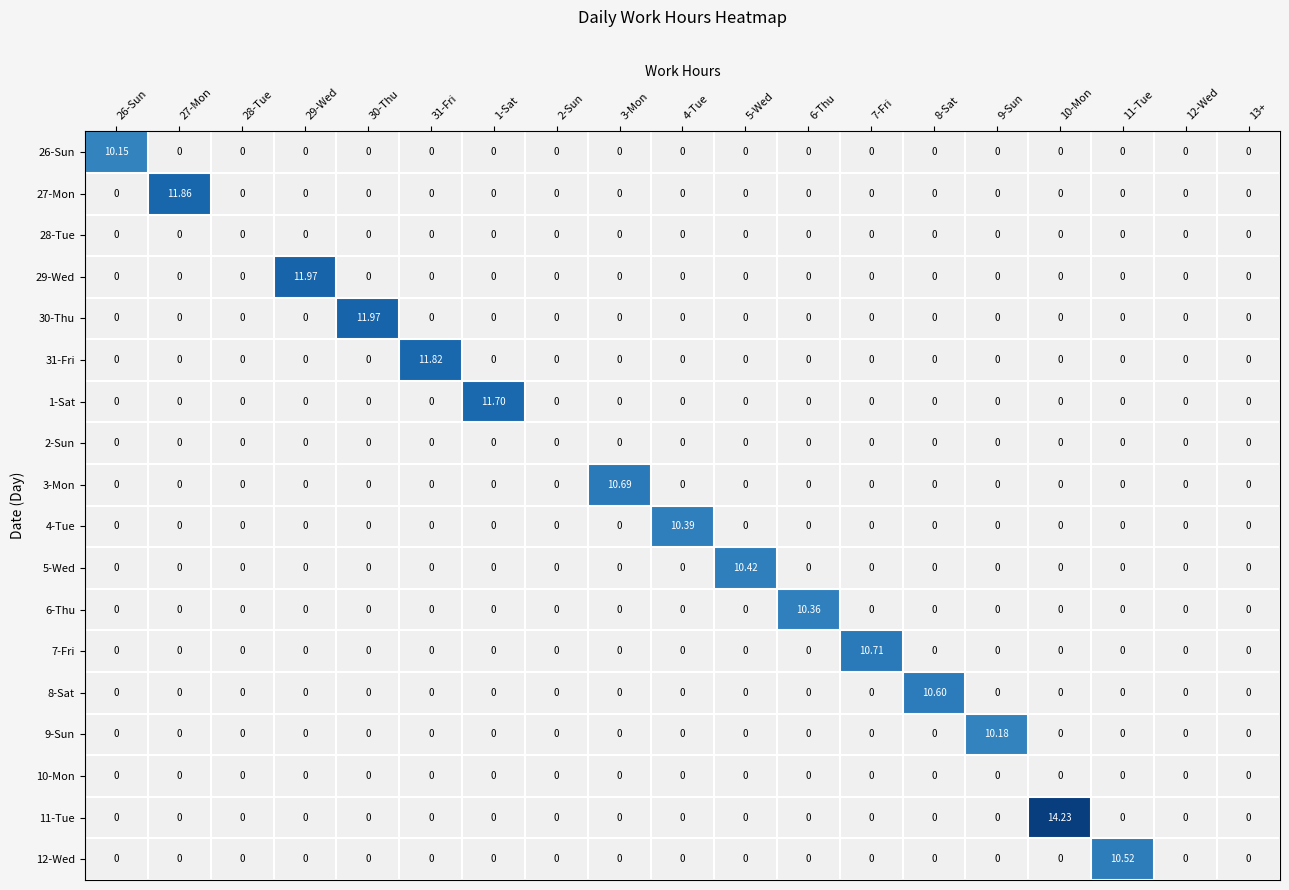

Reading left to right, extract all data points from this chart.

26-Sun: 26-Sun=10.2	27-Mon=0.0	28-Tue=0.0	29-Wed=0.0	30-Thu=0.0	31-Fri=0.0	1-Sat=0.0	2-Sun=0.0	3-Mon=0.0	4-Tue=0.0	5-Wed=0.0	6-Thu=0.0	7-Fri=0.0	8-Sat=0.0	9-Sun=0.0	10-Mon=0.0	11-Tue=0.0	12-Wed=0.0	13+=0.0
27-Mon: 26-Sun=0.0	27-Mon=11.9	28-Tue=0.0	29-Wed=0.0	30-Thu=0.0	31-Fri=0.0	1-Sat=0.0	2-Sun=0.0	3-Mon=0.0	4-Tue=0.0	5-Wed=0.0	6-Thu=0.0	7-Fri=0.0	8-Sat=0.0	9-Sun=0.0	10-Mon=0.0	11-Tue=0.0	12-Wed=0.0	13+=0.0
28-Tue: 26-Sun=0.0	27-Mon=0.0	28-Tue=0.0	29-Wed=0.0	30-Thu=0.0	31-Fri=0.0	1-Sat=0.0	2-Sun=0.0	3-Mon=0.0	4-Tue=0.0	5-Wed=0.0	6-Thu=0.0	7-Fri=0.0	8-Sat=0.0	9-Sun=0.0	10-Mon=0.0	11-Tue=0.0	12-Wed=0.0	13+=0.0
29-Wed: 26-Sun=0.0	27-Mon=0.0	28-Tue=0.0	29-Wed=12.0	30-Thu=0.0	31-Fri=0.0	1-Sat=0.0	2-Sun=0.0	3-Mon=0.0	4-Tue=0.0	5-Wed=0.0	6-Thu=0.0	7-Fri=0.0	8-Sat=0.0	9-Sun=0.0	10-Mon=0.0	11-Tue=0.0	12-Wed=0.0	13+=0.0
30-Thu: 26-Sun=0.0	27-Mon=0.0	28-Tue=0.0	29-Wed=0.0	30-Thu=12.0	31-Fri=0.0	1-Sat=0.0	2-Sun=0.0	3-Mon=0.0	4-Tue=0.0	5-Wed=0.0	6-Thu=0.0	7-Fri=0.0	8-Sat=0.0	9-Sun=0.0	10-Mon=0.0	11-Tue=0.0	12-Wed=0.0	13+=0.0
31-Fri: 26-Sun=0.0	27-Mon=0.0	28-Tue=0.0	29-Wed=0.0	30-Thu=0.0	31-Fri=11.8	1-Sat=0.0	2-Sun=0.0	3-Mon=0.0	4-Tue=0.0	5-Wed=0.0	6-Thu=0.0	7-Fri=0.0	8-Sat=0.0	9-Sun=0.0	10-Mon=0.0	11-Tue=0.0	12-Wed=0.0	13+=0.0
1-Sat: 26-Sun=0.0	27-Mon=0.0	28-Tue=0.0	29-Wed=0.0	30-Thu=0.0	31-Fri=0.0	1-Sat=11.7	2-Sun=0.0	3-Mon=0.0	4-Tue=0.0	5-Wed=0.0	6-Thu=0.0	7-Fri=0.0	8-Sat=0.0	9-Sun=0.0	10-Mon=0.0	11-Tue=0.0	12-Wed=0.0	13+=0.0
2-Sun: 26-Sun=0.0	27-Mon=0.0	28-Tue=0.0	29-Wed=0.0	30-Thu=0.0	31-Fri=0.0	1-Sat=0.0	2-Sun=0.0	3-Mon=0.0	4-Tue=0.0	5-Wed=0.0	6-Thu=0.0	7-Fri=0.0	8-Sat=0.0	9-Sun=0.0	10-Mon=0.0	11-Tue=0.0	12-Wed=0.0	13+=0.0
3-Mon: 26-Sun=0.0	27-Mon=0.0	28-Tue=0.0	29-Wed=0.0	30-Thu=0.0	31-Fri=0.0	1-Sat=0.0	2-Sun=0.0	3-Mon=10.7	4-Tue=0.0	5-Wed=0.0	6-Thu=0.0	7-Fri=0.0	8-Sat=0.0	9-Sun=0.0	10-Mon=0.0	11-Tue=0.0	12-Wed=0.0	13+=0.0
4-Tue: 26-Sun=0.0	27-Mon=0.0	28-Tue=0.0	29-Wed=0.0	30-Thu=0.0	31-Fri=0.0	1-Sat=0.0	2-Sun=0.0	3-Mon=0.0	4-Tue=10.4	5-Wed=0.0	6-Thu=0.0	7-Fri=0.0	8-Sat=0.0	9-Sun=0.0	10-Mon=0.0	11-Tue=0.0	12-Wed=0.0	13+=0.0
5-Wed: 26-Sun=0.0	27-Mon=0.0	28-Tue=0.0	29-Wed=0.0	30-Thu=0.0	31-Fri=0.0	1-Sat=0.0	2-Sun=0.0	3-Mon=0.0	4-Tue=0.0	5-Wed=10.4	6-Thu=0.0	7-Fri=0.0	8-Sat=0.0	9-Sun=0.0	10-Mon=0.0	11-Tue=0.0	12-Wed=0.0	13+=0.0
6-Thu: 26-Sun=0.0	27-Mon=0.0	28-Tue=0.0	29-Wed=0.0	30-Thu=0.0	31-Fri=0.0	1-Sat=0.0	2-Sun=0.0	3-Mon=0.0	4-Tue=0.0	5-Wed=0.0	6-Thu=10.4	7-Fri=0.0	8-Sat=0.0	9-Sun=0.0	10-Mon=0.0	11-Tue=0.0	12-Wed=0.0	13+=0.0
7-Fri: 26-Sun=0.0	27-Mon=0.0	28-Tue=0.0	29-Wed=0.0	30-Thu=0.0	31-Fri=0.0	1-Sat=0.0	2-Sun=0.0	3-Mon=0.0	4-Tue=0.0	5-Wed=0.0	6-Thu=0.0	7-Fri=10.7	8-Sat=0.0	9-Sun=0.0	10-Mon=0.0	11-Tue=0.0	12-Wed=0.0	13+=0.0
8-Sat: 26-Sun=0.0	27-Mon=0.0	28-Tue=0.0	29-Wed=0.0	30-Thu=0.0	31-Fri=0.0	1-Sat=0.0	2-Sun=0.0	3-Mon=0.0	4-Tue=0.0	5-Wed=0.0	6-Thu=0.0	7-Fri=0.0	8-Sat=10.6	9-Sun=0.0	10-Mon=0.0	11-Tue=0.0	12-Wed=0.0	13+=0.0
9-Sun: 26-Sun=0.0	27-Mon=0.0	28-Tue=0.0	29-Wed=0.0	30-Thu=0.0	31-Fri=0.0	1-Sat=0.0	2-Sun=0.0	3-Mon=0.0	4-Tue=0.0	5-Wed=0.0	6-Thu=0.0	7-Fri=0.0	8-Sat=0.0	9-Sun=10.2	10-Mon=0.0	11-Tue=0.0	12-Wed=0.0	13+=0.0
10-Mon: 26-Sun=0.0	27-Mon=0.0	28-Tue=0.0	29-Wed=0.0	30-Thu=0.0	31-Fri=0.0	1-Sat=0.0	2-Sun=0.0	3-Mon=0.0	4-Tue=0.0	5-Wed=0.0	6-Thu=0.0	7-Fri=0.0	8-Sat=0.0	9-Sun=0.0	10-Mon=0.0	11-Tue=0.0	12-Wed=0.0	13+=0.0
11-Tue: 26-Sun=0.0	27-Mon=0.0	28-Tue=0.0	29-Wed=0.0	30-Thu=0.0	31-Fri=0.0	1-Sat=0.0	2-Sun=0.0	3-Mon=0.0	4-Tue=0.0	5-Wed=0.0	6-Thu=0.0	7-Fri=0.0	8-Sat=0.0	9-Sun=0.0	10-Mon=14.2	11-Tue=0.0	12-Wed=0.0	13+=0.0
12-Wed: 26-Sun=0.0	27-Mon=0.0	28-Tue=0.0	29-Wed=0.0	30-Thu=0.0	31-Fri=0.0	1-Sat=0.0	2-Sun=0.0	3-Mon=0.0	4-Tue=0.0	5-Wed=0.0	6-Thu=0.0	7-Fri=0.0	8-Sat=0.0	9-Sun=0.0	10-Mon=0.0	11-Tue=10.5	12-Wed=0.0	13+=0.0